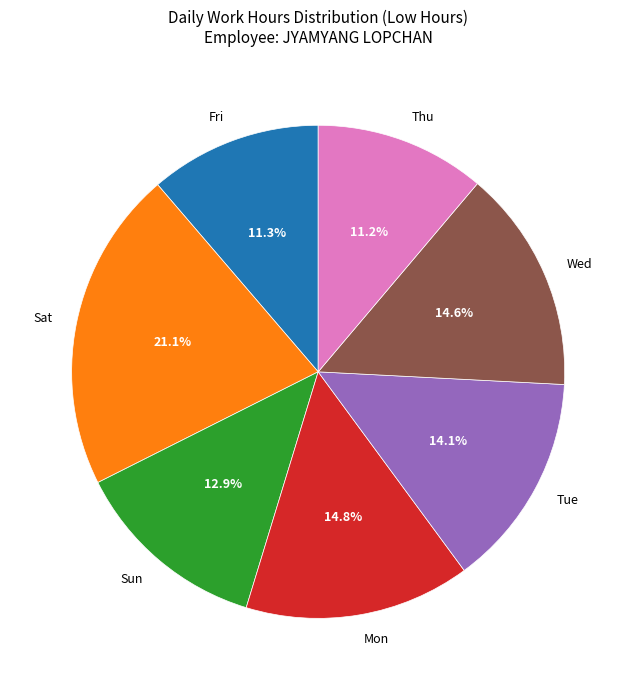

Which category has the biggest portion of the pie?

Sat